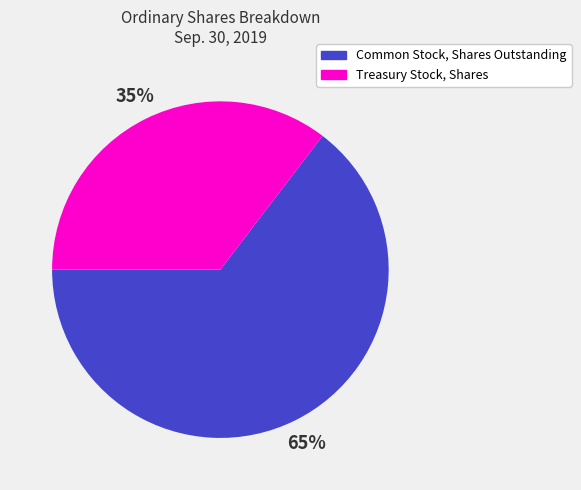

To the nearest percent, what is the average slice percentage?

50%